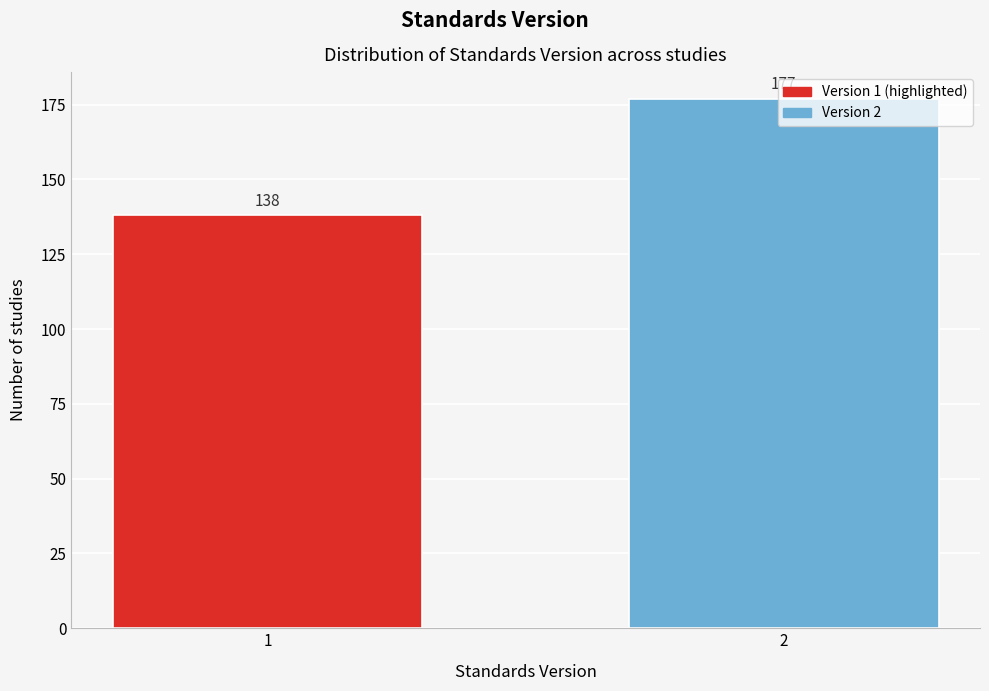

Rank the categories by value from lowest to highest.

1, 2